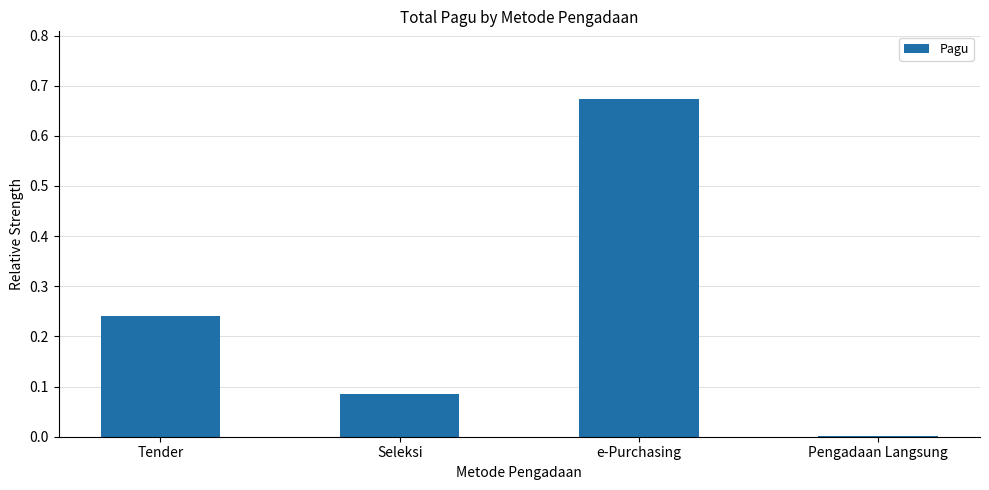

What is the change in value from Tender to e-Purchasing?

+0.4